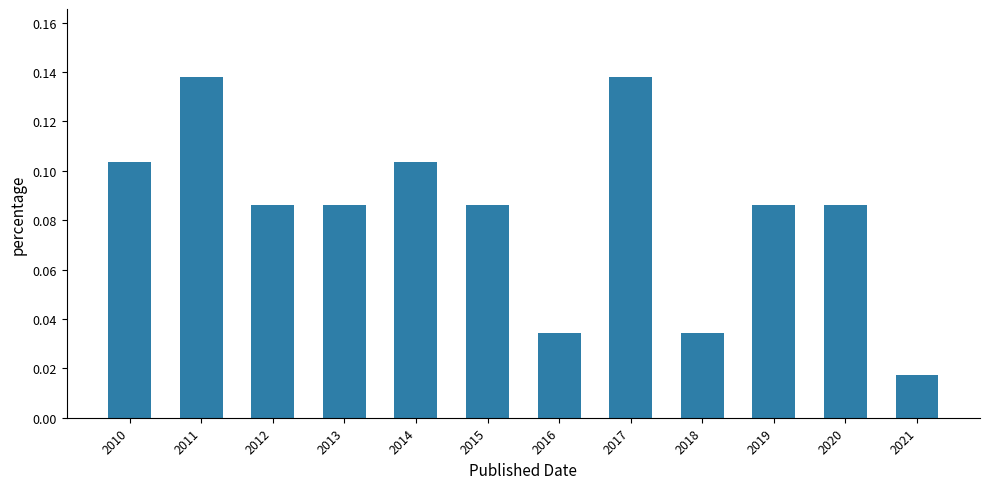

Which category has the lowest value across all series?

2021